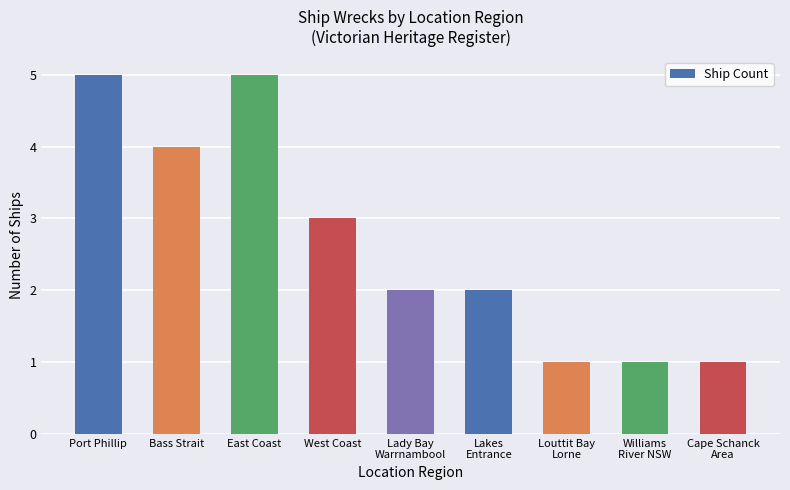

What is the sum of all values?

24